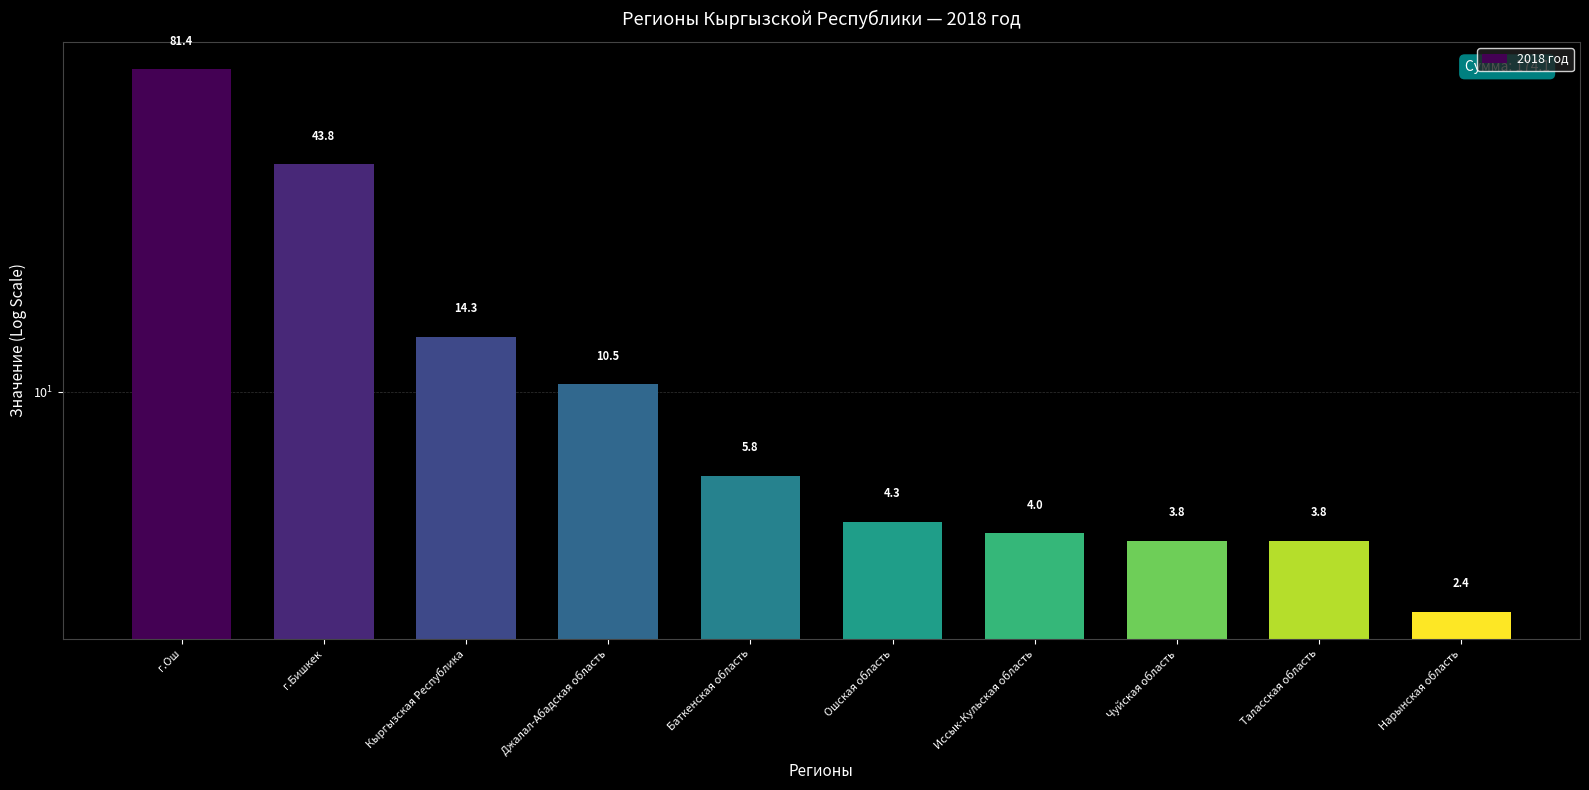

The chart shows a value of 81.4 at г.Ош. True or false?

True